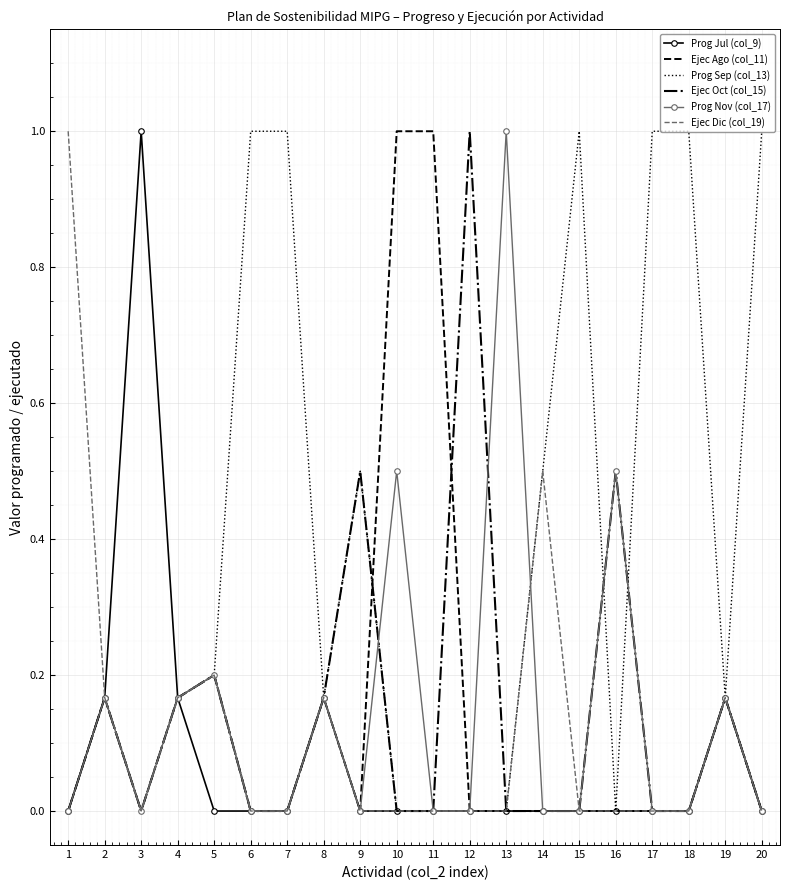

What is the total value across all series at 11?

1.0